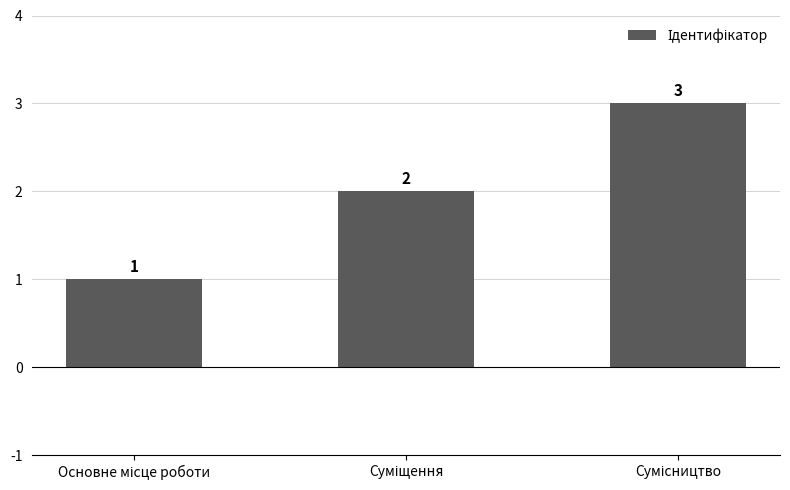

Count the values in the range 1 to 3.

3